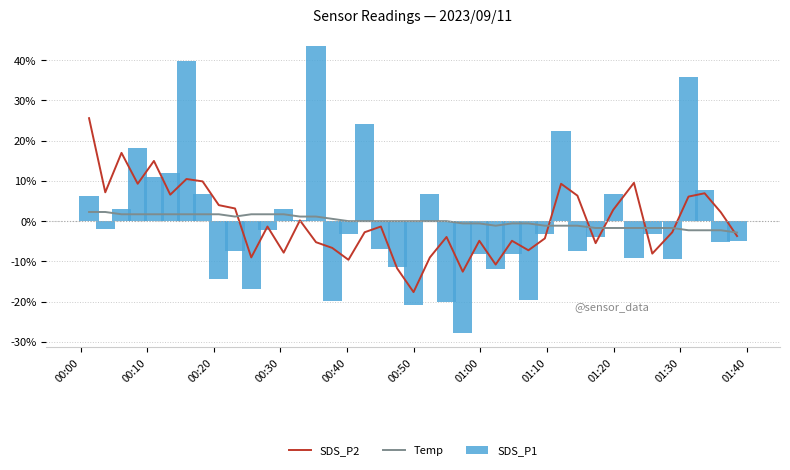

What is the minimum value for SDS_P2?

-17.7